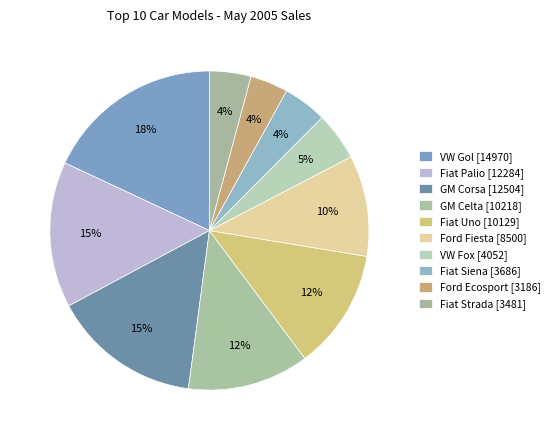

What is the largest slice in the pie chart?

VW Gol